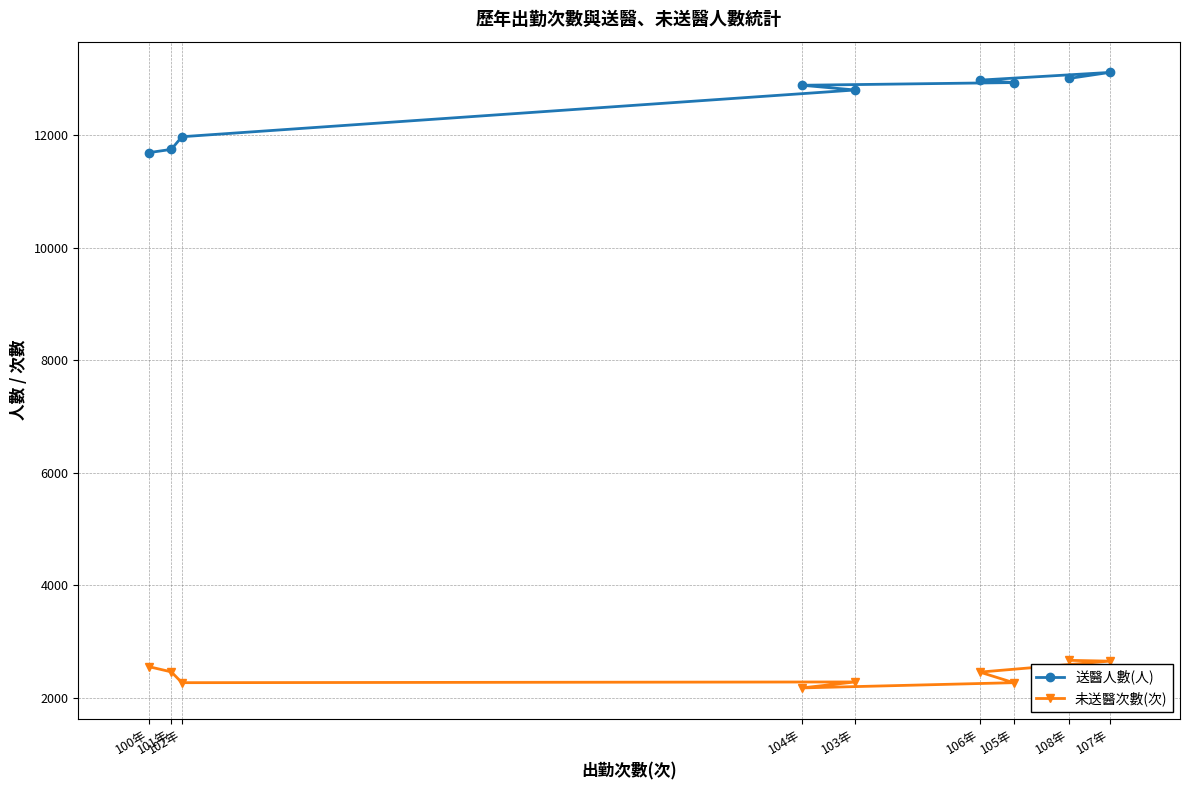

What is the difference between the second highest and minimum values in the 未送醫次數(次) series?

476